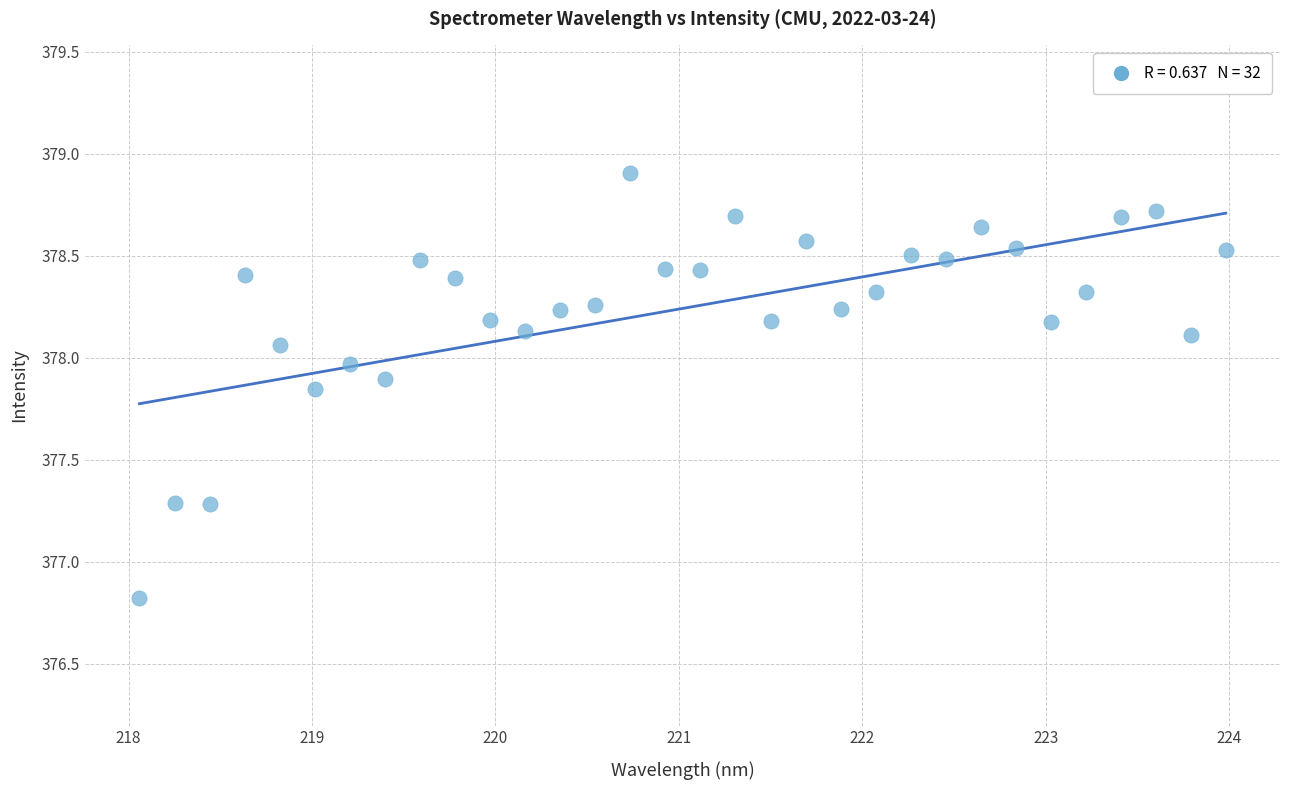

What Y value in the scatter plot is closest to 377?

376.8